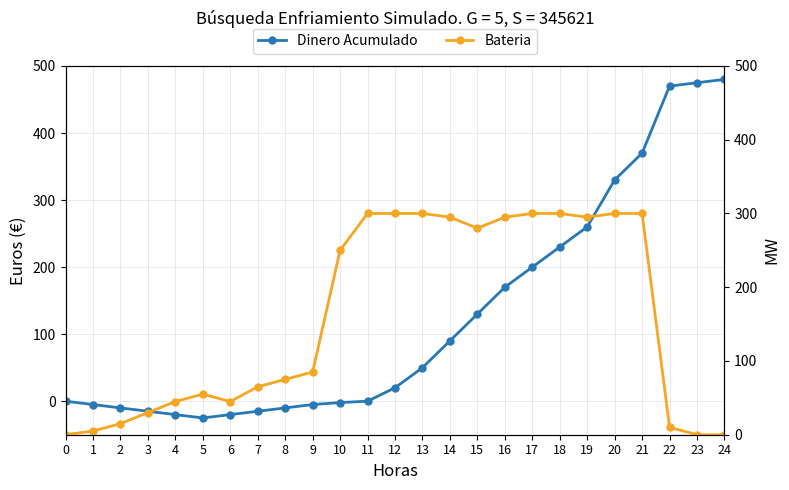

Between 8 and 11, which is larger?

11